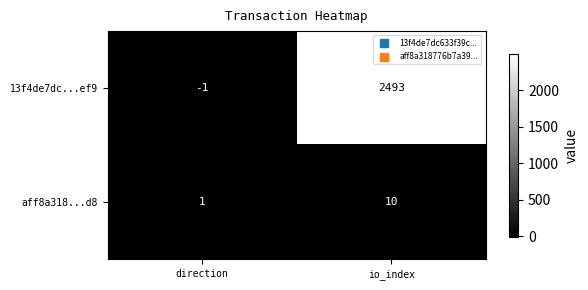

Rank the series by their average value, from lowest to highest.

aff8a318...d8, 13f4de7dc...ef9